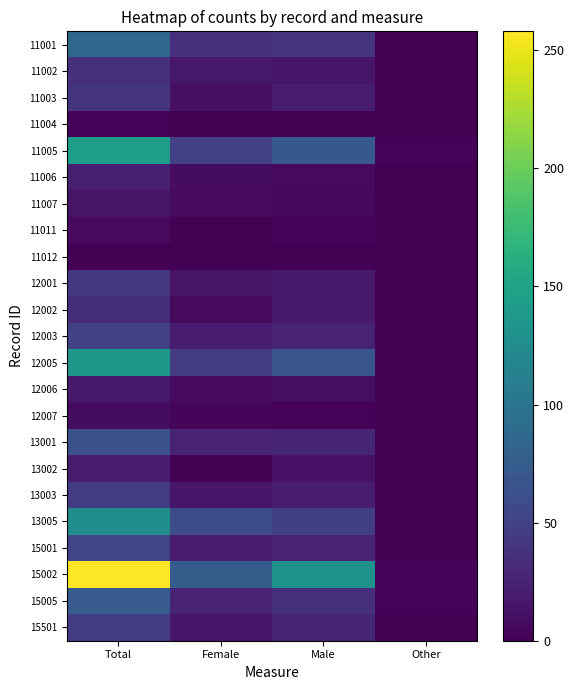

Rank the series at Female from highest to lowest value.

15002, 13005, 11005, 12005, 11001, 13001, 15005, 12003, 15001, 11002, 13003, 15501, 12001, 11003, 11006, 11007, 12006, 12002, 12007, 11011, 11004, 13002, 11012